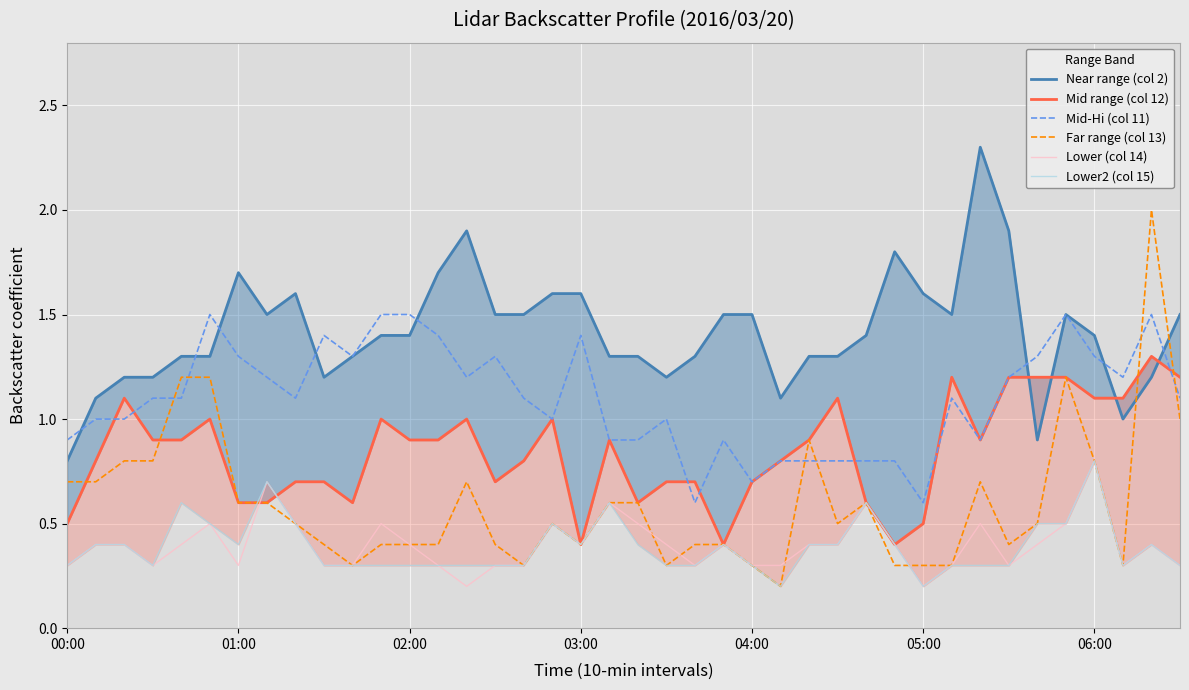

List the series in order of their peak value, lowest first.

Lower (col 14), Lower2 (col 15), Mid range (col 12), Mid-Hi (col 11), Far range (col 13), Near range (col 2)